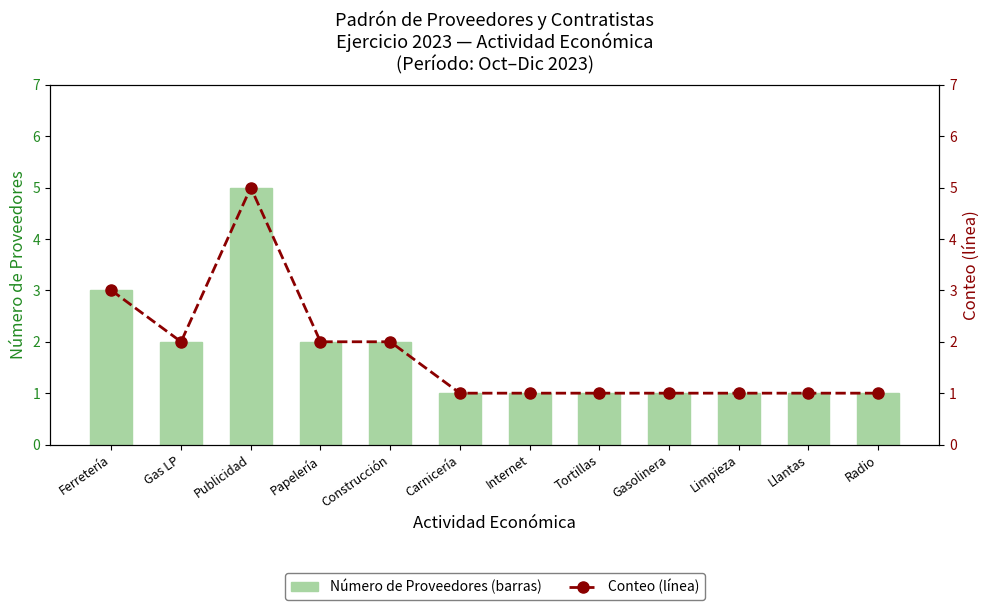

Reading left to right, what are all the values shown in this chart?

Count (bar): Ferretería=3	Gas LP=2	Publicidad=5	Papelería=2	Construcción=2	Carnicería=1	Internet=1	Tortillas=1	Gasolinera=1	Limpieza=1	Llantas=1	Radio=1
Conteo (línea): Ferretería=3	Gas LP=2	Publicidad=5	Papelería=2	Construcción=2	Carnicería=1	Internet=1	Tortillas=1	Gasolinera=1	Limpieza=1	Llantas=1	Radio=1